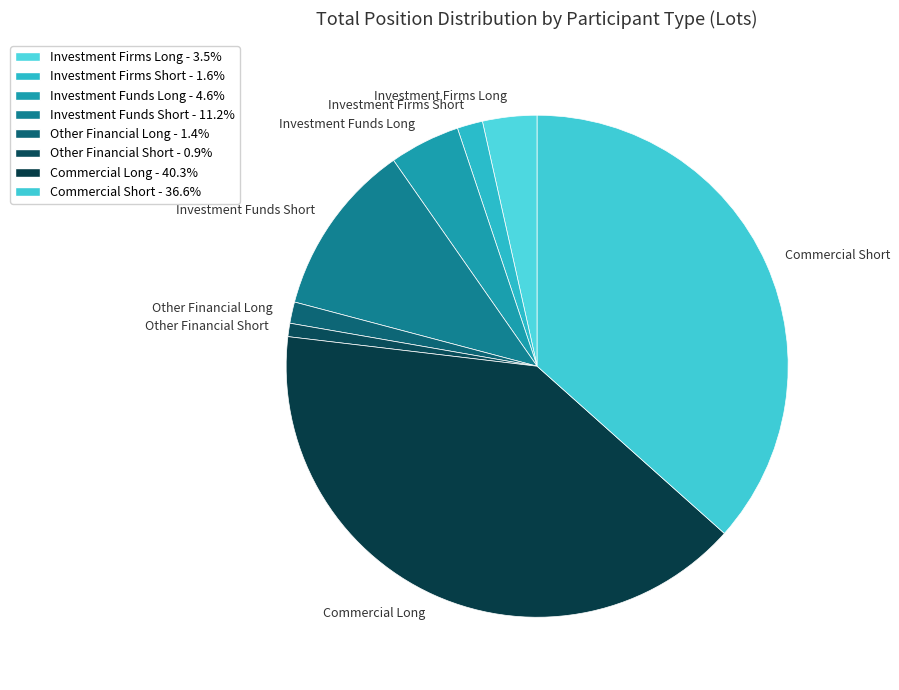

Approximately how many times larger is the value at Investment Firms Long compared to Investment Funds Long?

0.8